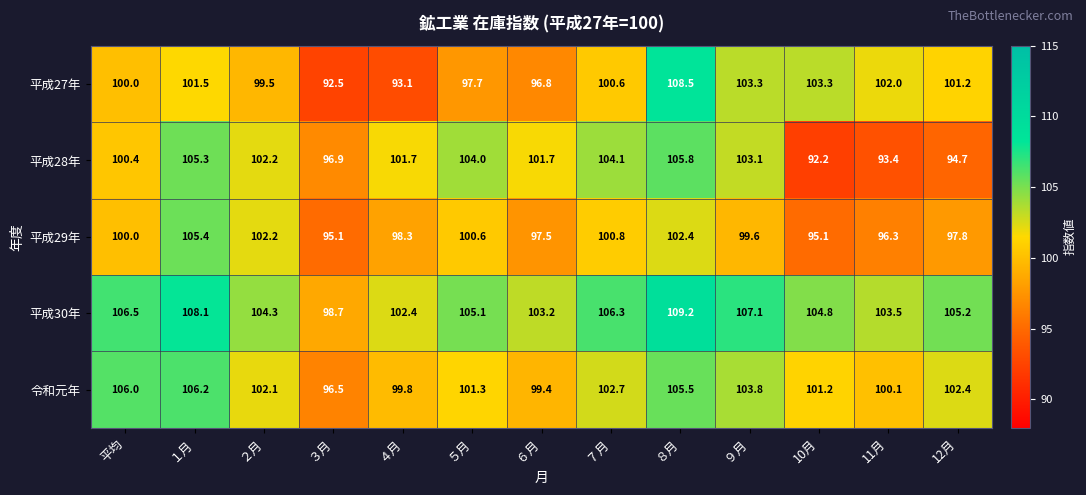

What is the minimum value shown in the chart?

92.2